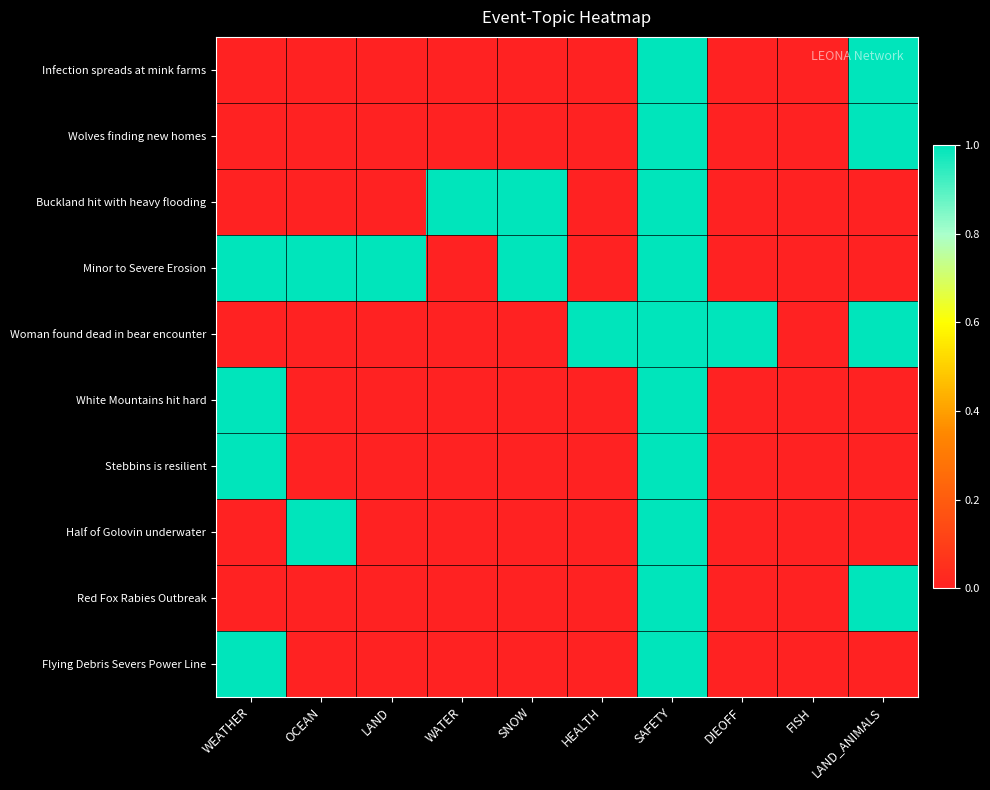

What is the maximum value shown in the chart?

1